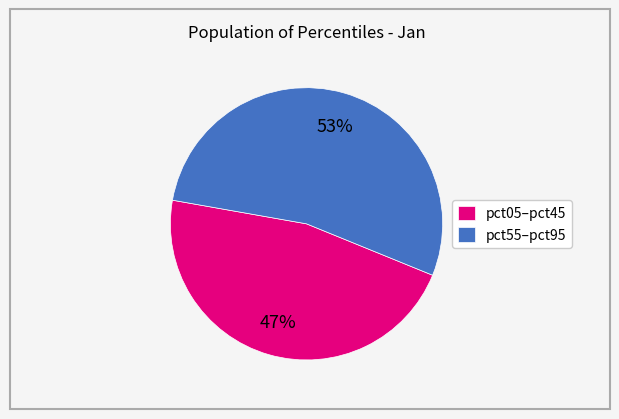

The pct05–pct45 slice represents 53% of the pie. True or false?

False